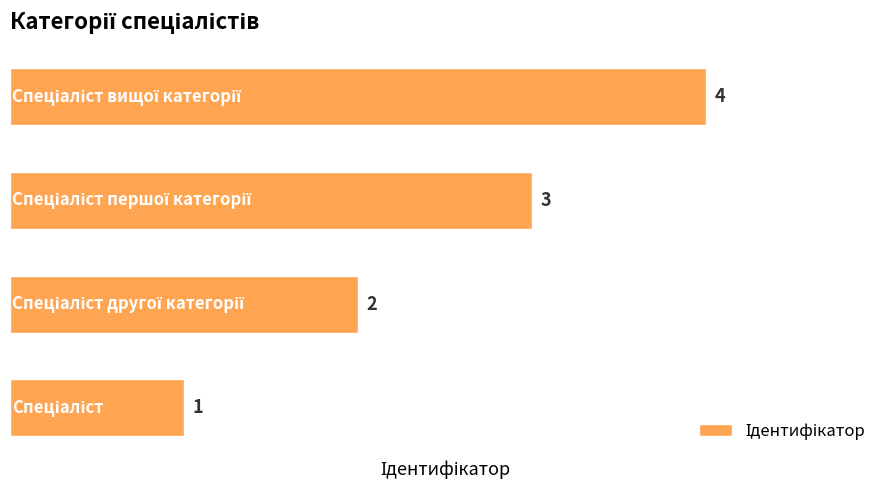

Count the values in the range 2 to 4.

3